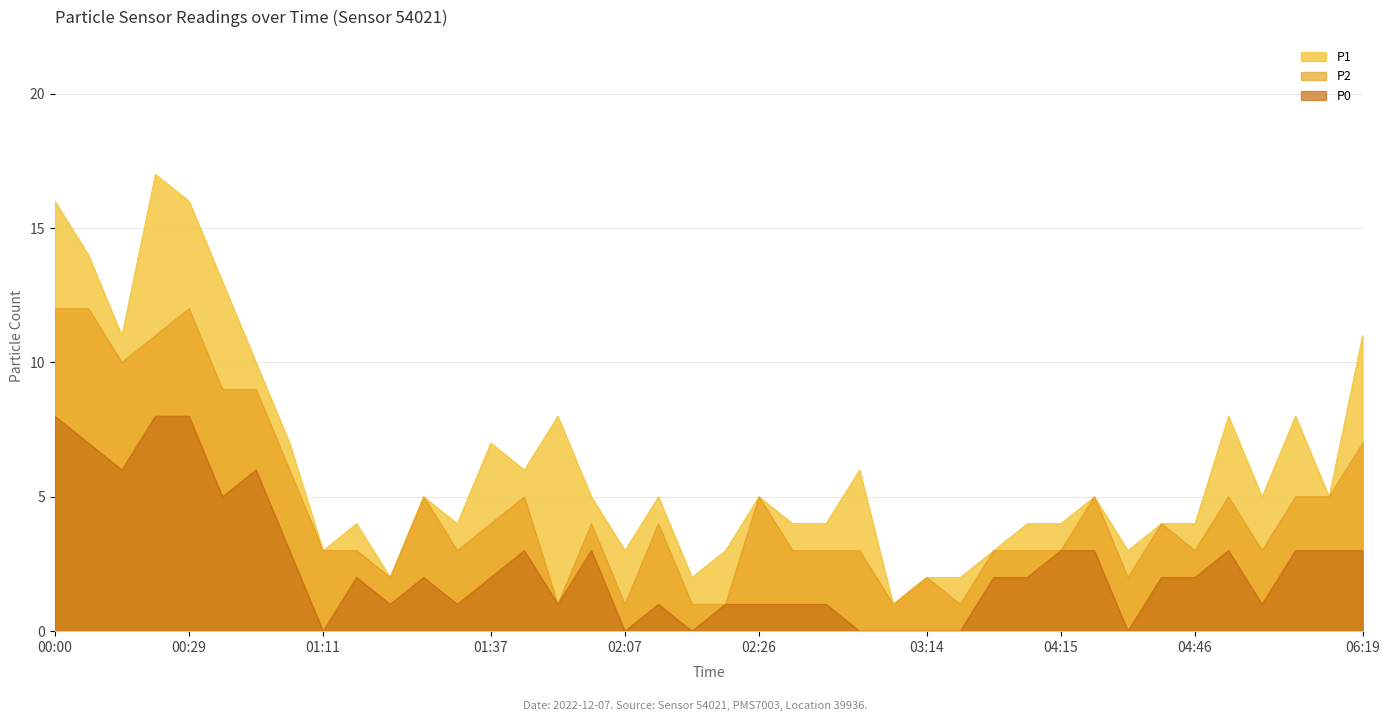

What is the value of the P2 point at the 9th from the left?

3